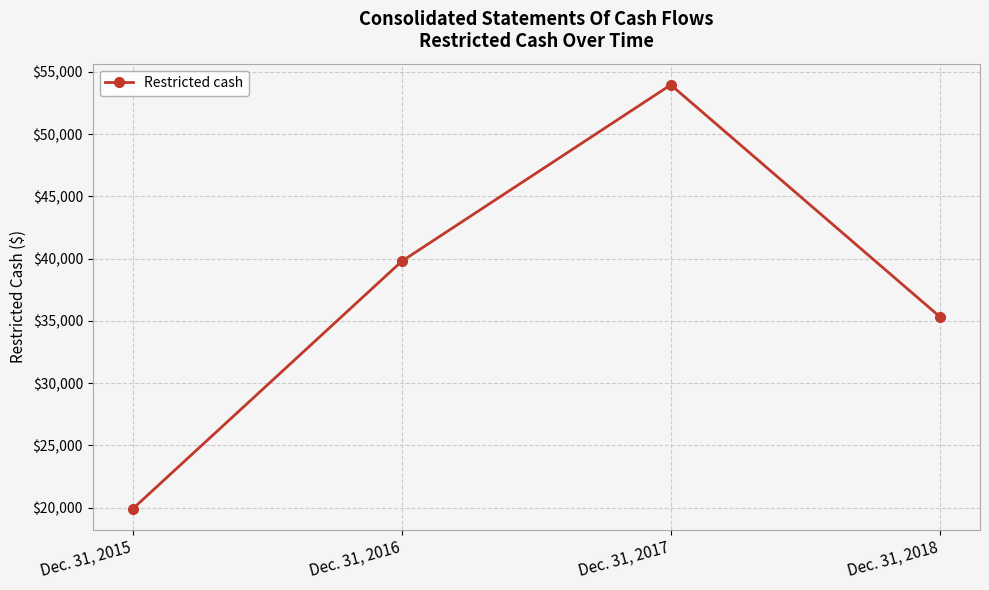

The value at Dec. 31, 2016 is 13753. True or false?

False